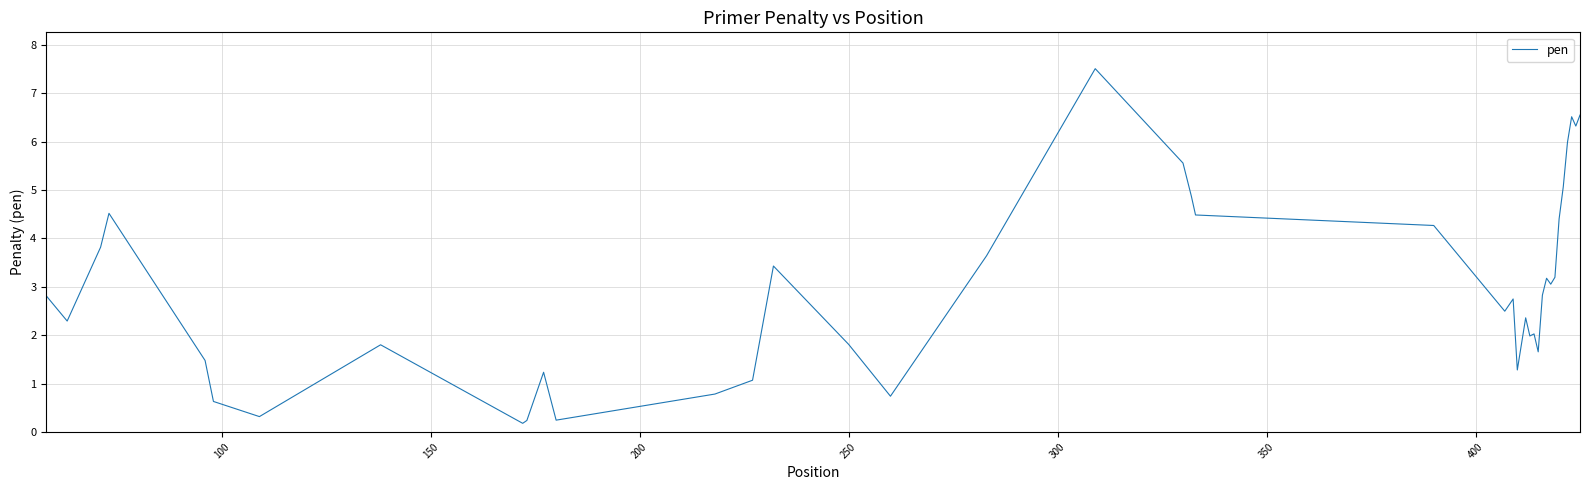

What is the greatest value displayed?

7.5